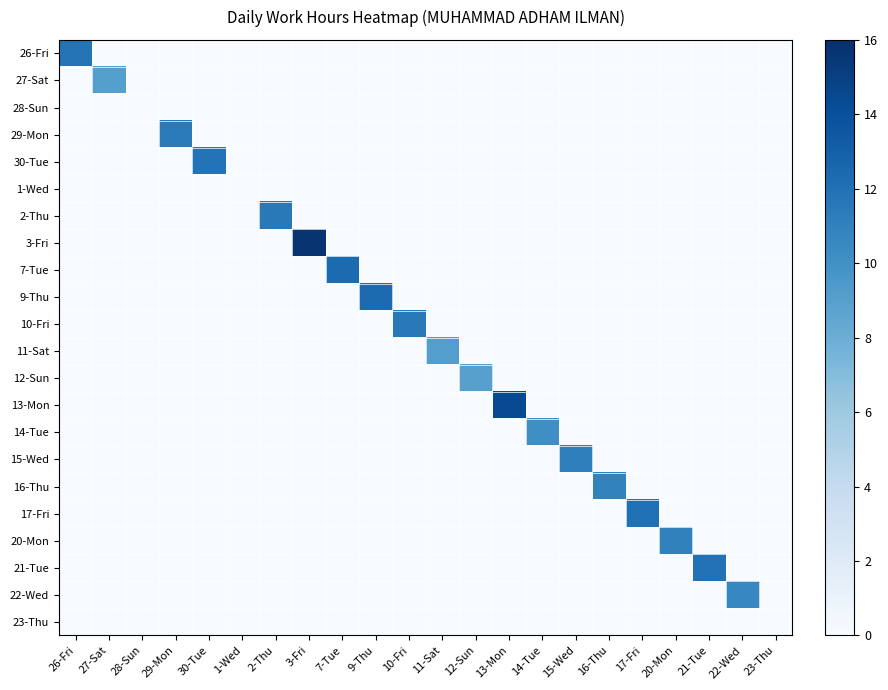

List the series in order of their peak value, highest first.

3-Fri, 13-Mon, 7-Tue, 9-Thu, 17-Fri, 21-Tue, 30-Tue, 26-Fri, 2-Thu, 10-Fri, 29-Mon, 15-Wed, 20-Mon, 16-Thu, 22-Wed, 14-Tue, 11-Sat, 27-Sat, 12-Sun, 28-Sun, 1-Wed, 23-Thu